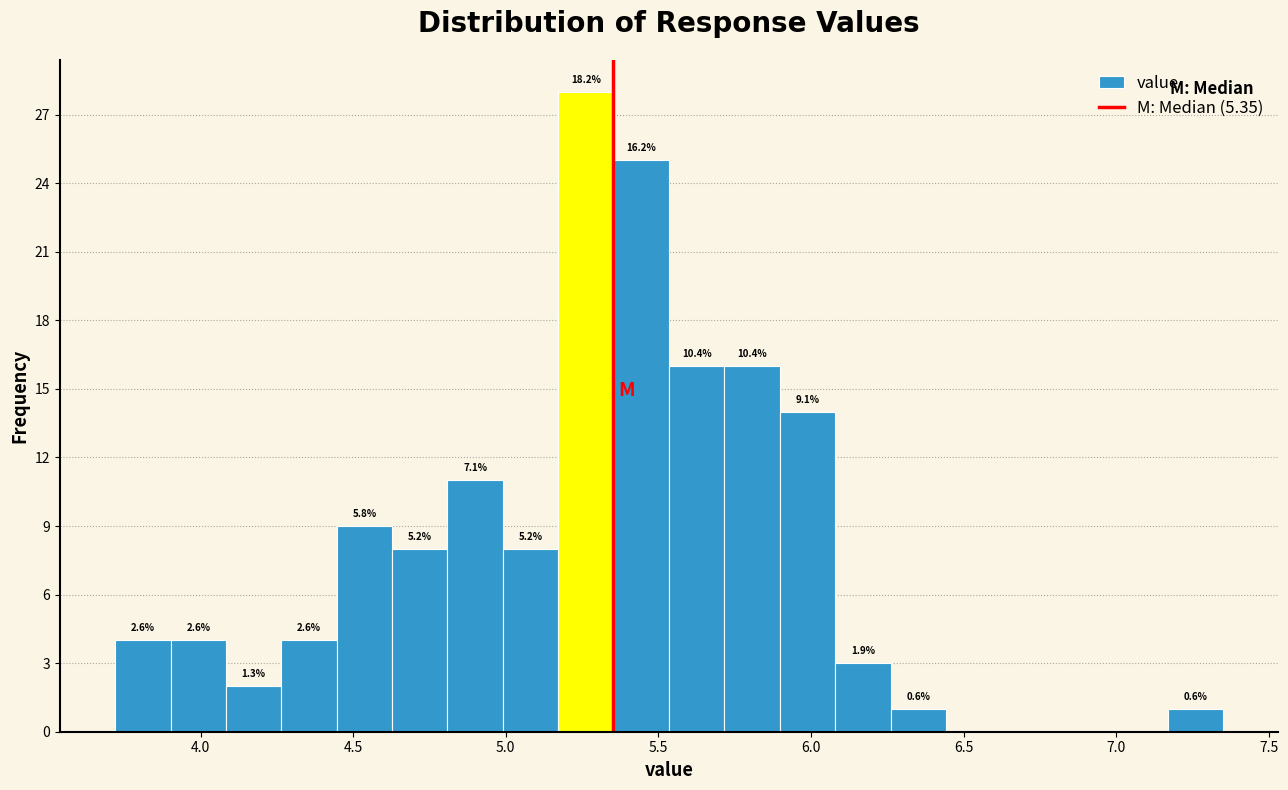

Read against the x-axis, roughly where is the centre of the tallest bar?

5.25